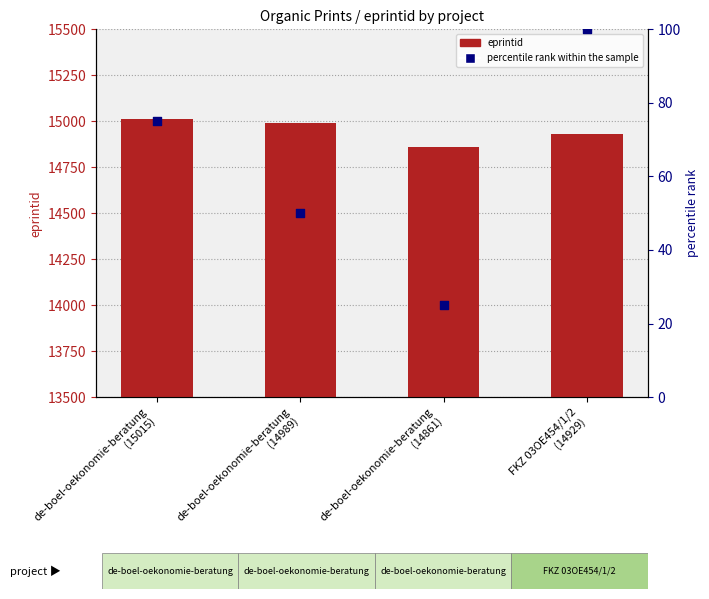

At which category is the sum across all series the highest?

de-boel-oekonomie-beratung
(15015)